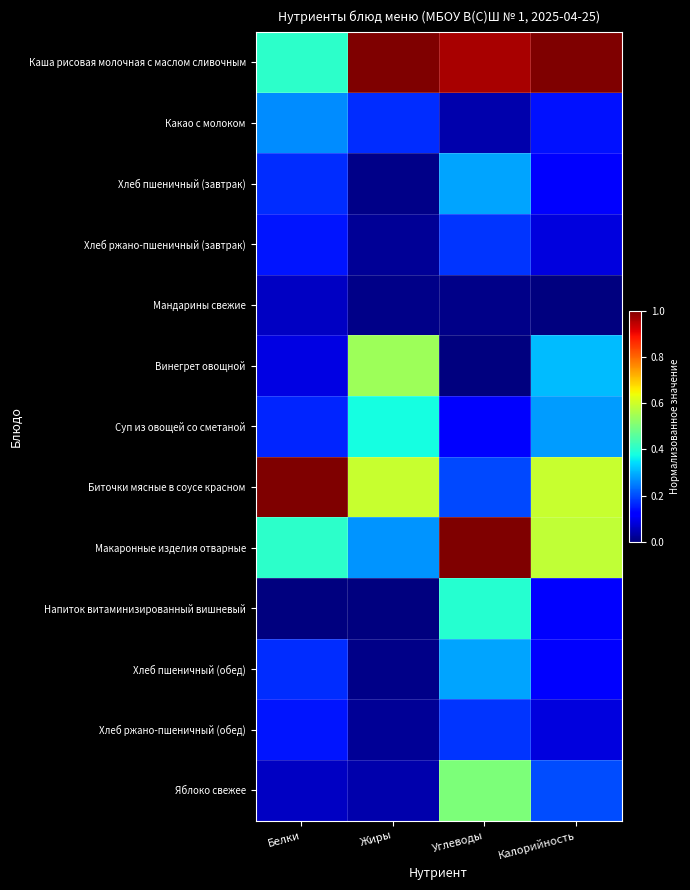

What is the total value across all series at Углеводы?

4.2